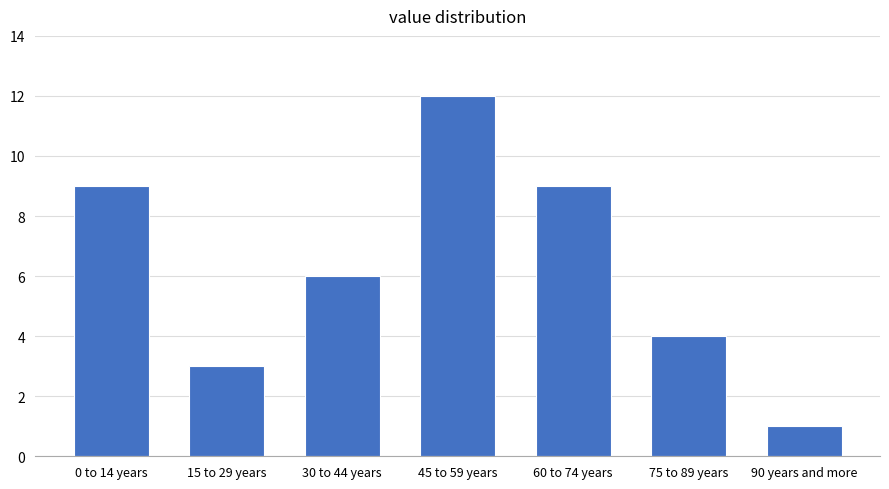

Reading left to right, what are all the values shown in this chart?

0 to 14 years=9	15 to 29 years=3	30 to 44 years=6	45 to 59 years=12	60 to 74 years=9	75 to 89 years=4	90 years and more=1